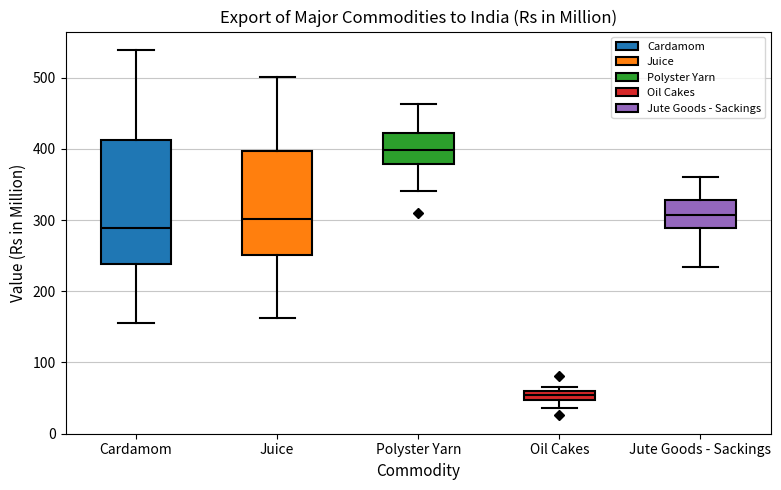

Which box is the tallest, from its lower edge to its upper edge?

Cardamom